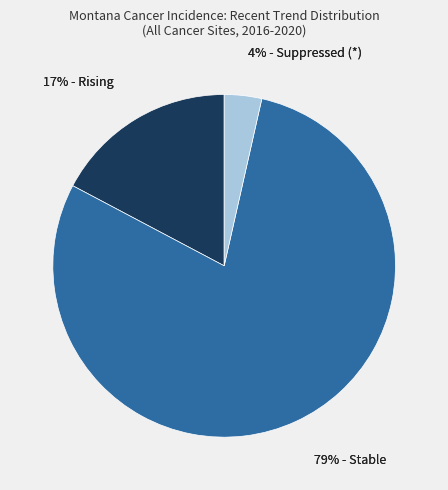

The Cascade slice represents 21% of the pie. True or false?

False